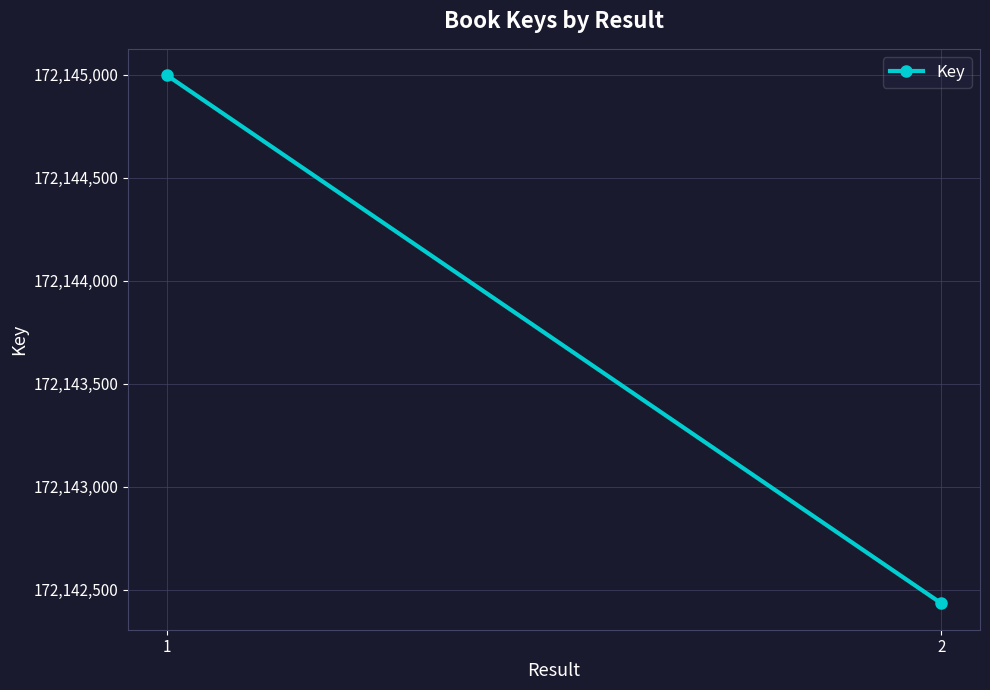

Rank the categories by value from highest to lowest.

1, 2